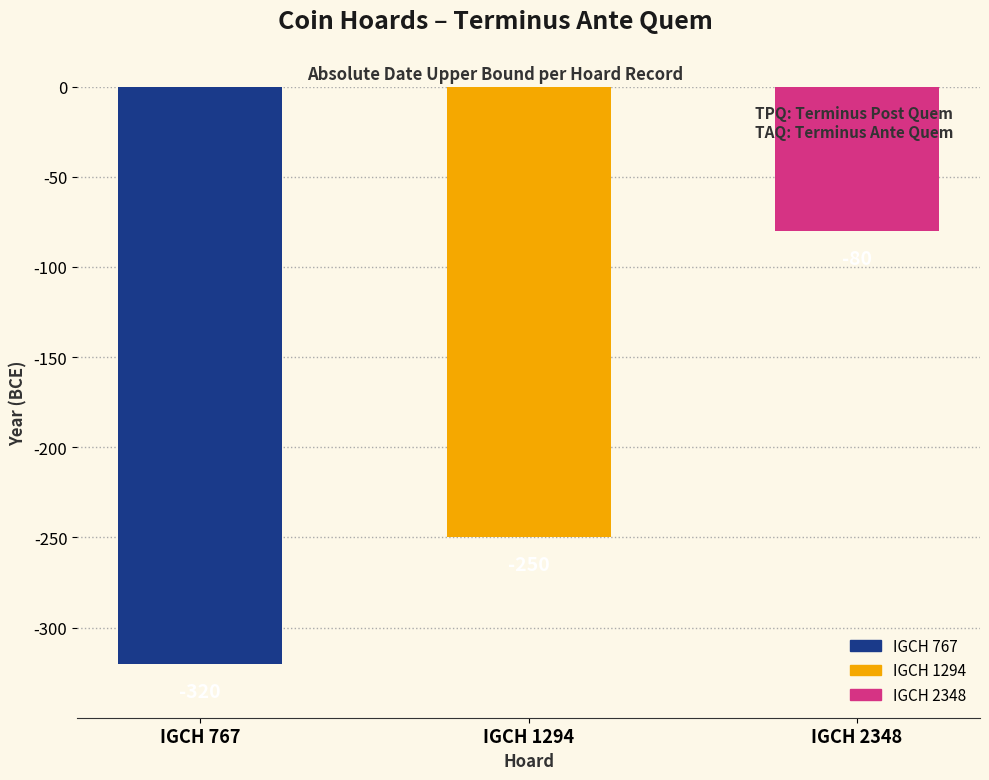

What is the difference between the second highest and minimum values?

70